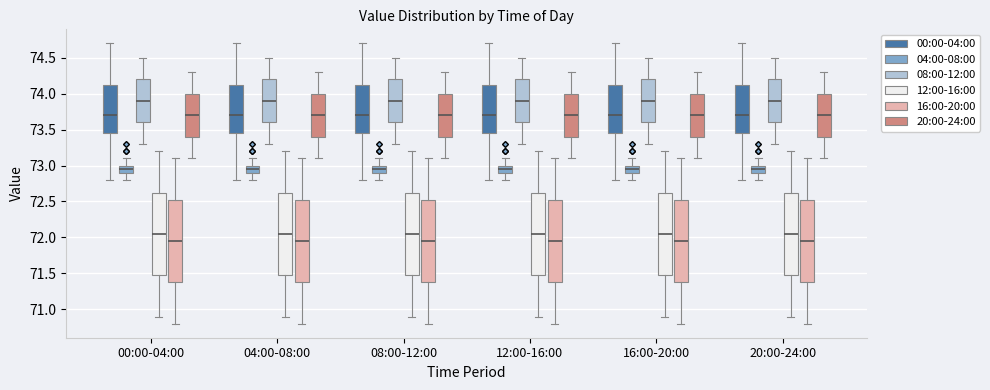

Where does the median line of the box for 20:00-24:00 (12:00-16:00) sit on the y-axis? The values are not printed on the chart, so give them approximately, as read against the axis.

72.05